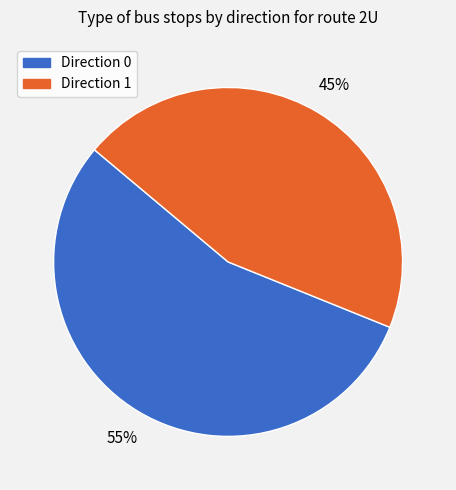

Is the sum of Direction 1 and Direction 0 greater than half?

Yes